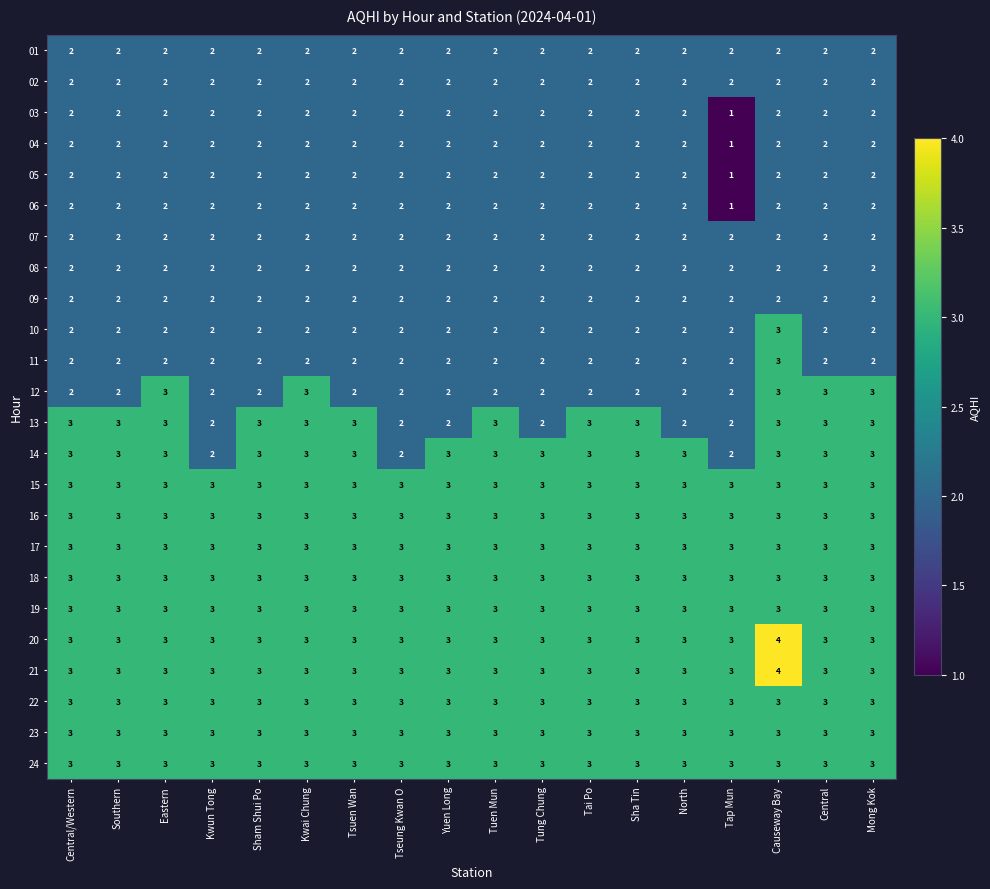

Count the 06 values in the range 2 to 3.

17